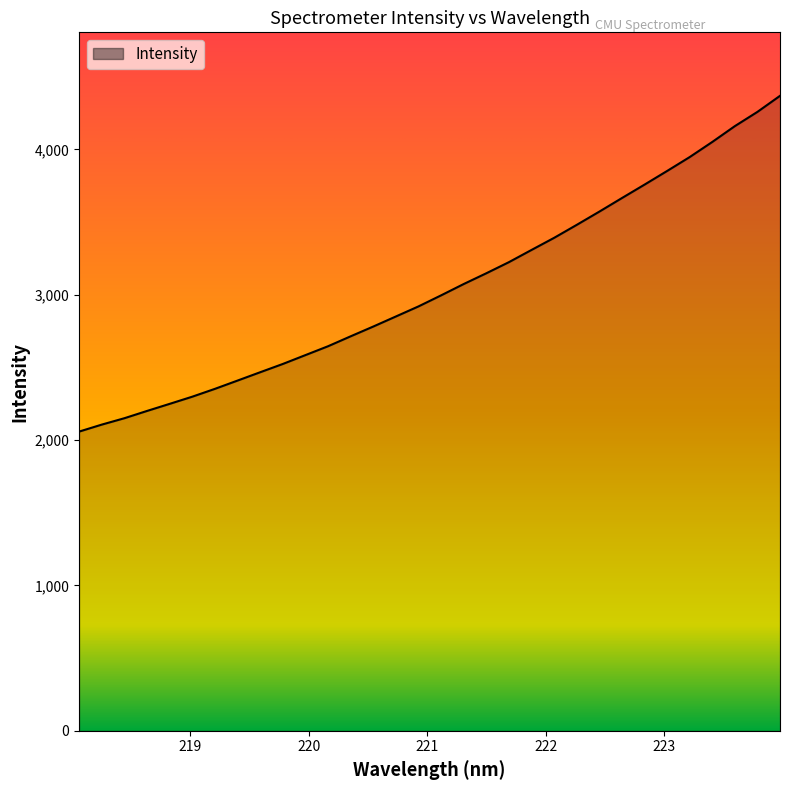

Reading left to right, transcribe all the data shown in this chart.

2058.2	2106.3	2150.2	2200.3	2249.0	2298.4	2352.2	2409.2	2466.5	2523.4	2584.4	2645.4	2713.7	2780.9	2850.1	2919.4	2995.4	3073.3	3147.4	3223.8	3307.8	3391.1	3480.3	3571.4	3664.7	3757.1	3851.0	3946.7	4050.7	4159.5	4257.6	4368.0